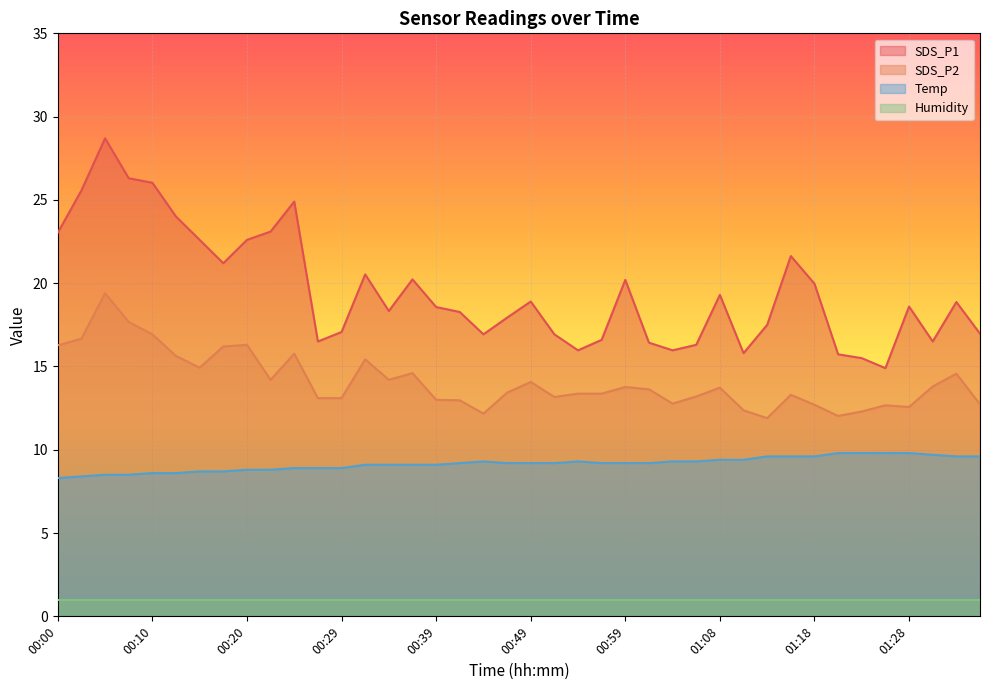

How many lines are shown in the chart?

4